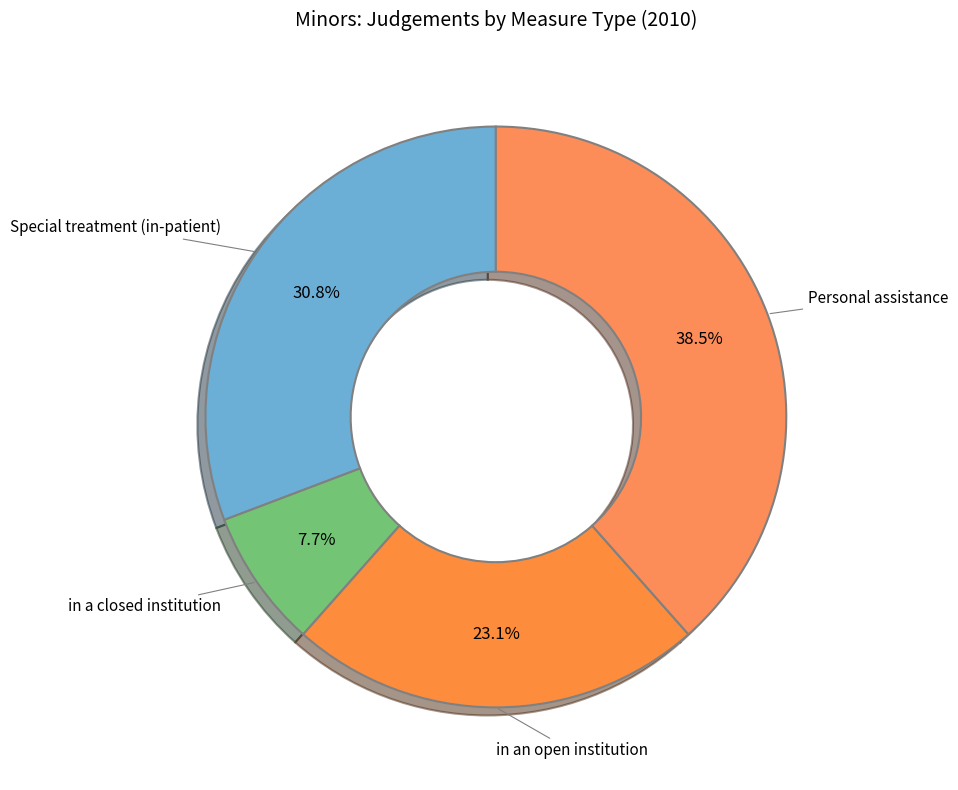

Which has a higher value, Personal assistance or in a closed institution?

Personal assistance